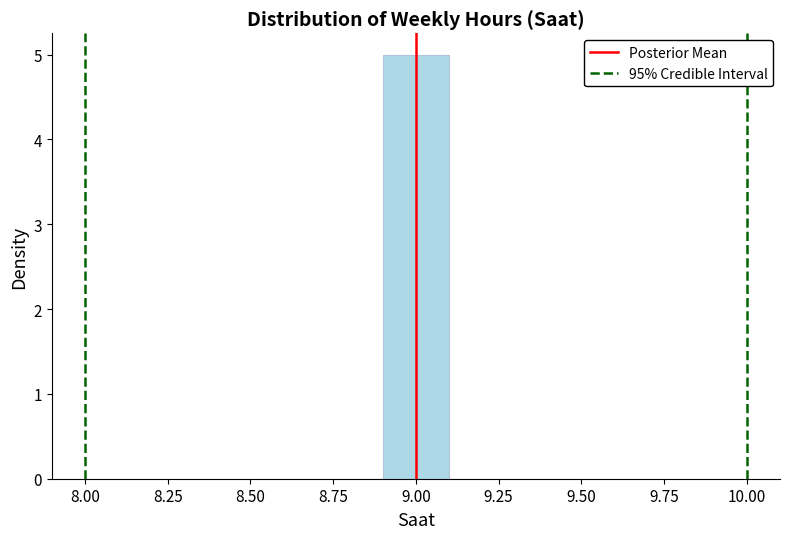

Reading left to right, list every bar in this chart as the range it spans on the x-axis followed by its height. The values are not printed on the chart, so give them approximately, as read against the axis.

8.5 to 8.7: 0
8.7 to 8.9: 0
8.9 to 9.1: 5
9.1 to 9.3: 0
9.3 to 9.5: 0